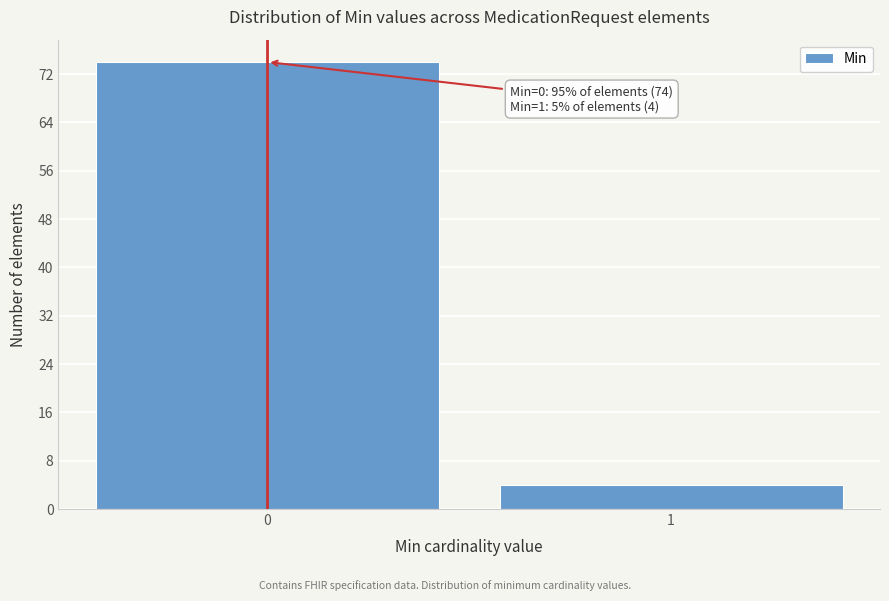

Reading left to right, list all the values displayed in this chart.

74	4